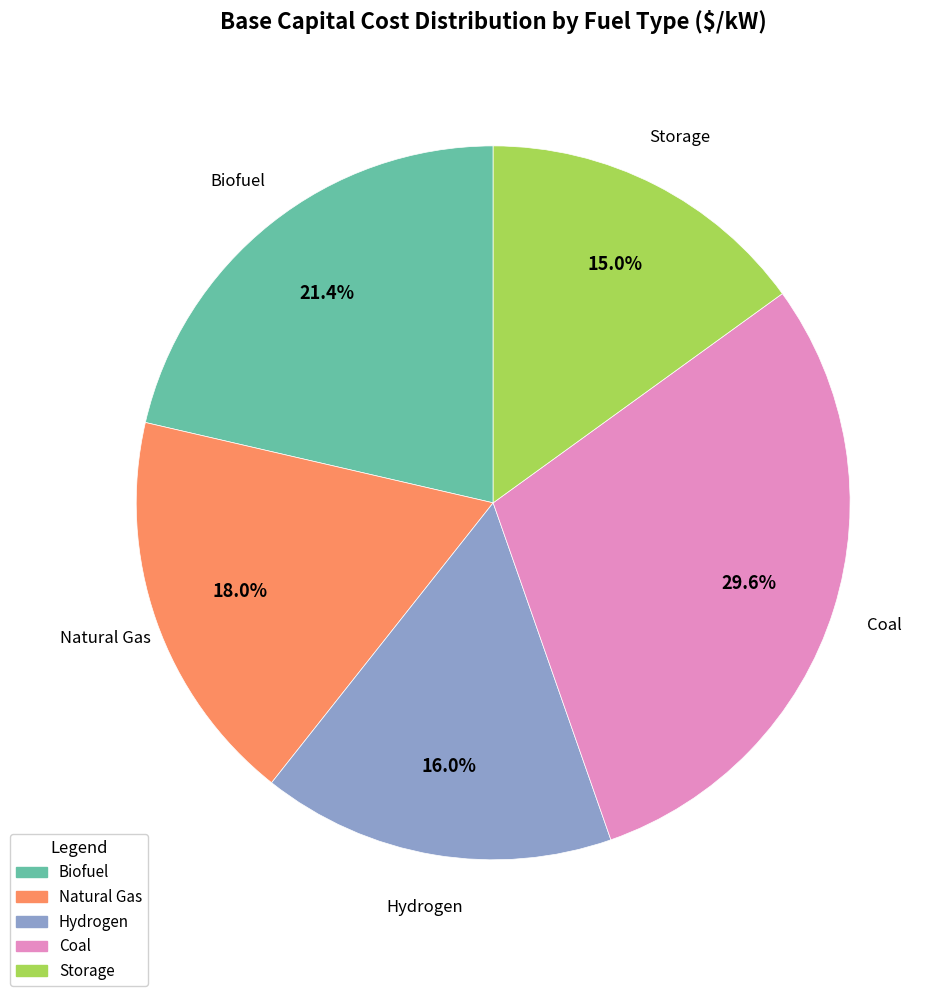

To the nearest percent, what is the difference between the largest and smallest slice percentages?

15%